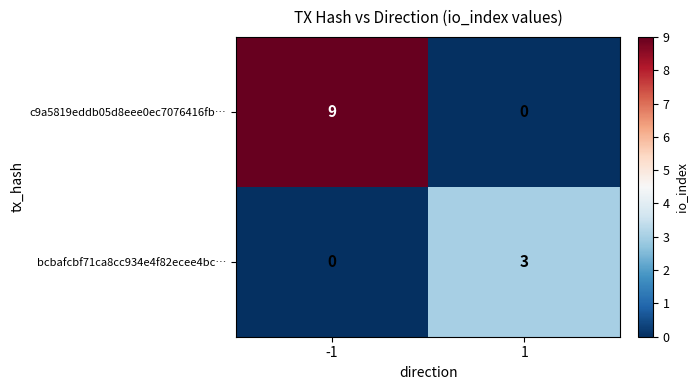

Which series changed the most between -1 and 1?

c9a5819eddb05d8eee0ec7076416fb…